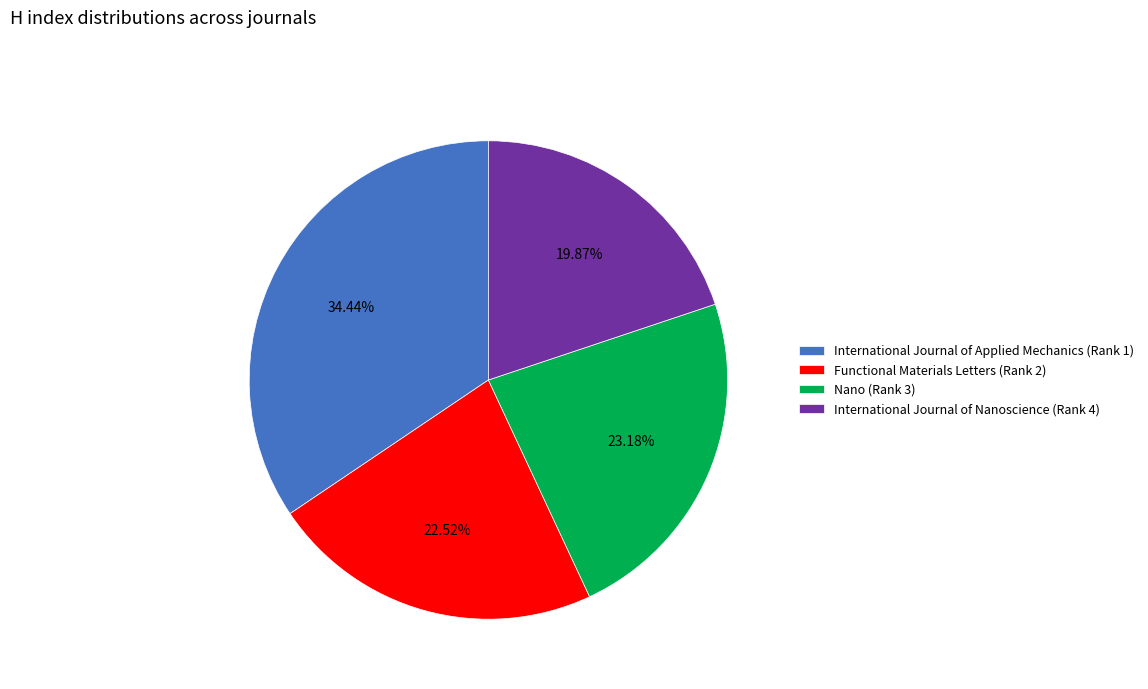

To the nearest percent, what is the combined percentage of Functional Materials Letters (Rank 2) and International Journal of Applied Mechanics (Rank 1)?

57%